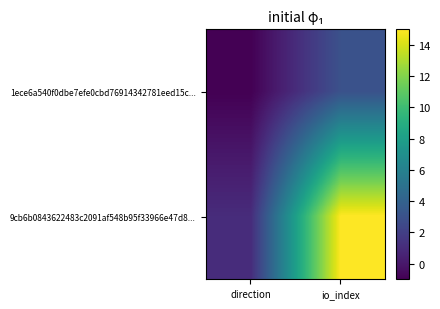

Which series has the largest range (max minus min)?

9cb6b0843622483c2091af548b95f33966e47d8...